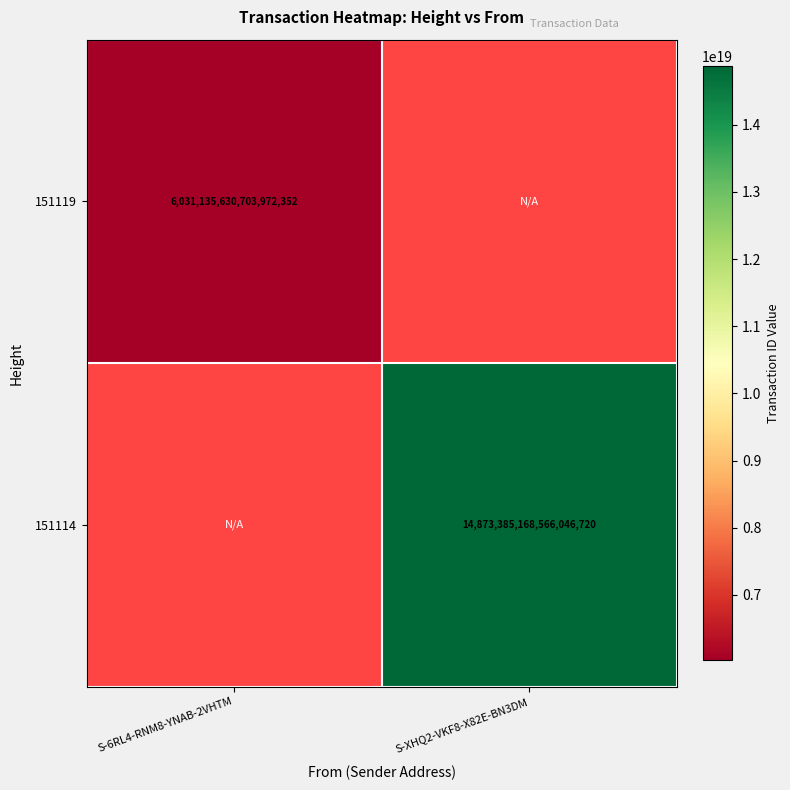

True or false: 151119 has a value of 2253643663622880768 at S-6RL4-RNM8-YNAB-2VHTM.

False